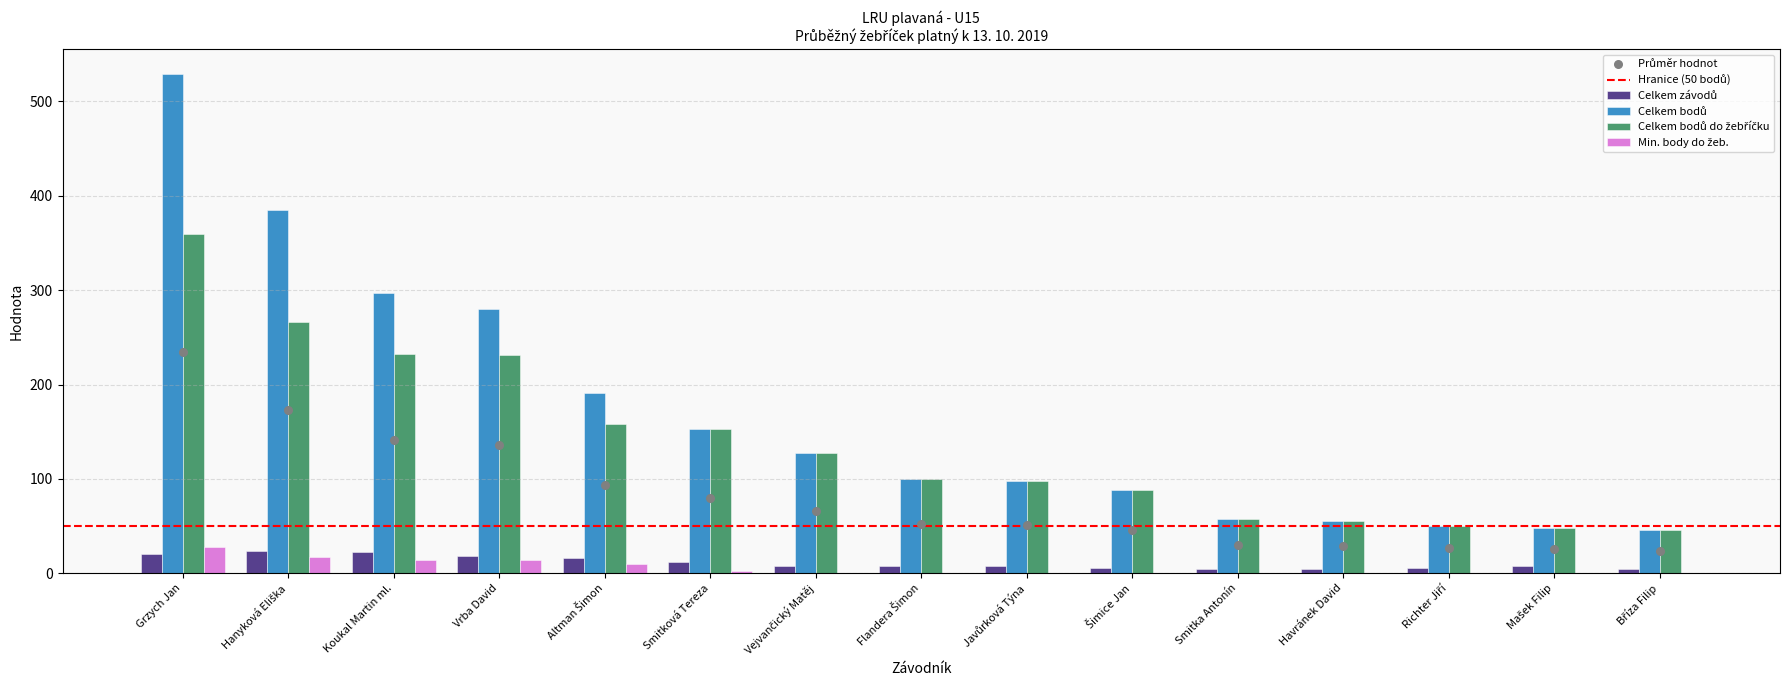

Which series has the largest Y range (max minus min)?

Celkem bodů